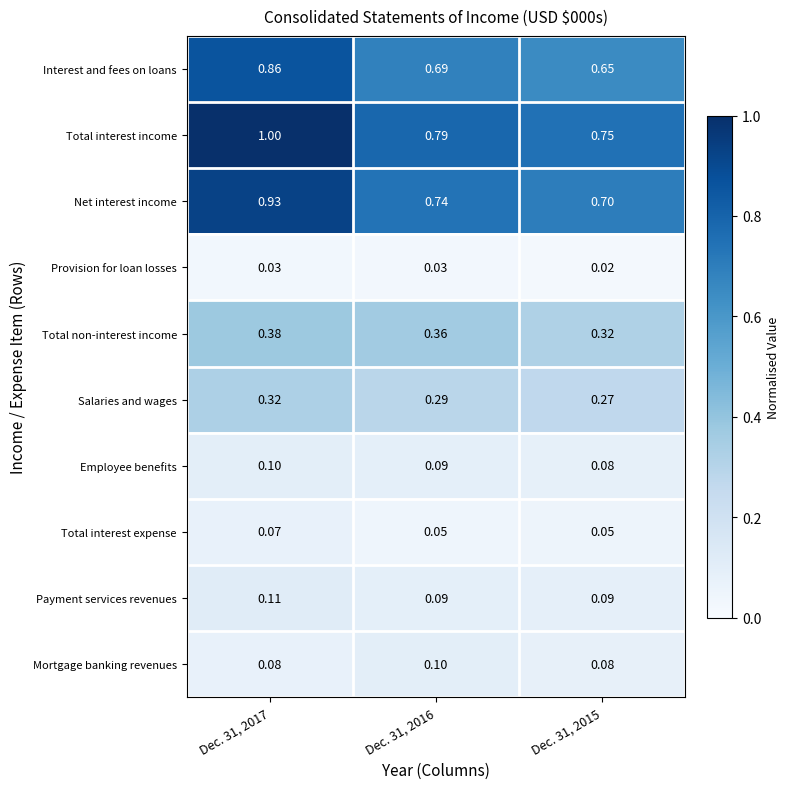

Which series has the largest total across all categories?

Total interest income